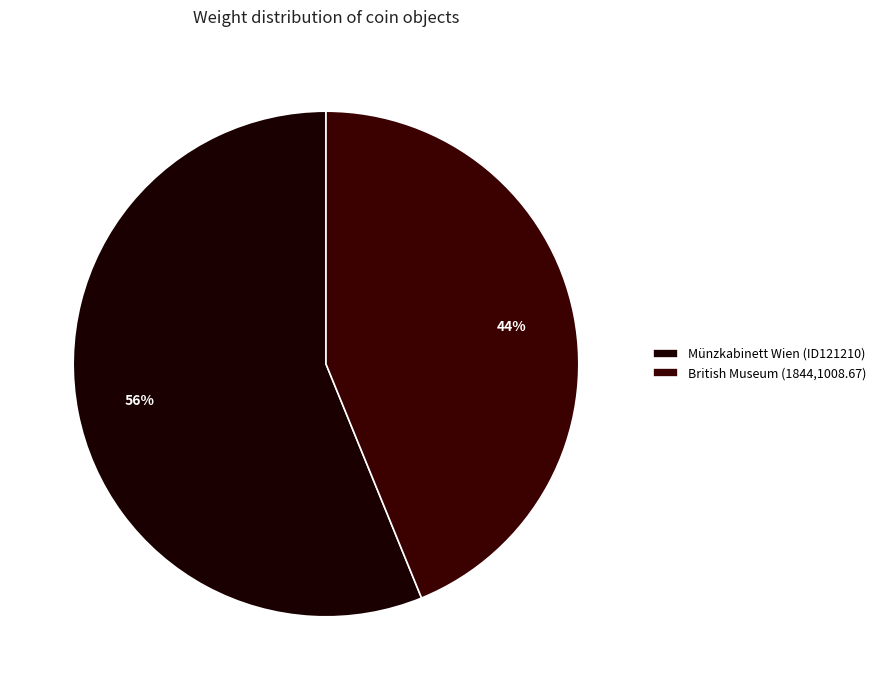

To the nearest percent, what is the difference between the British Museum (1844,1008.67) and Münzkabinett Wien (ID121210) slice percentages?

12%